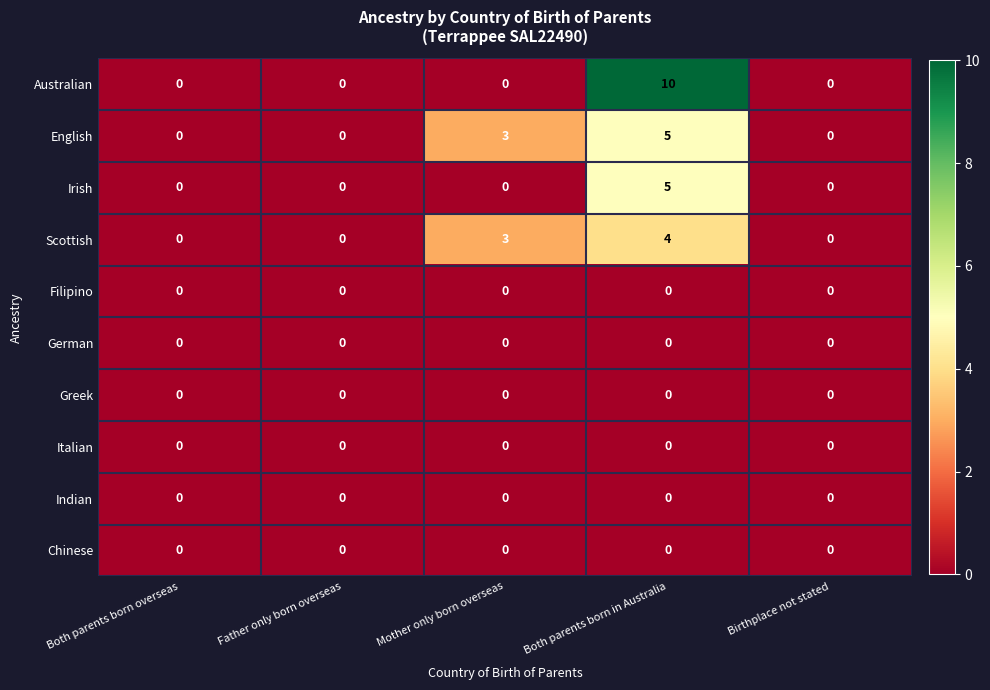

True or false: Irish has a value of 0 at Father only born overseas.

True